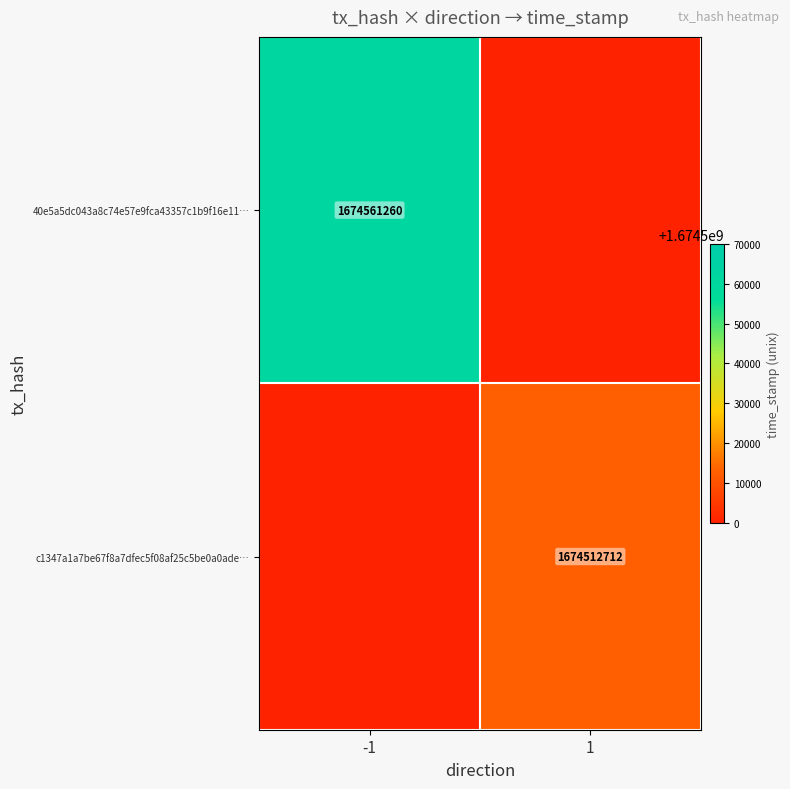

True or false: 40e5a5dc043a8c74e57e9fca43357c1b9f16e11… has a value of 2248910248 at -1.

False